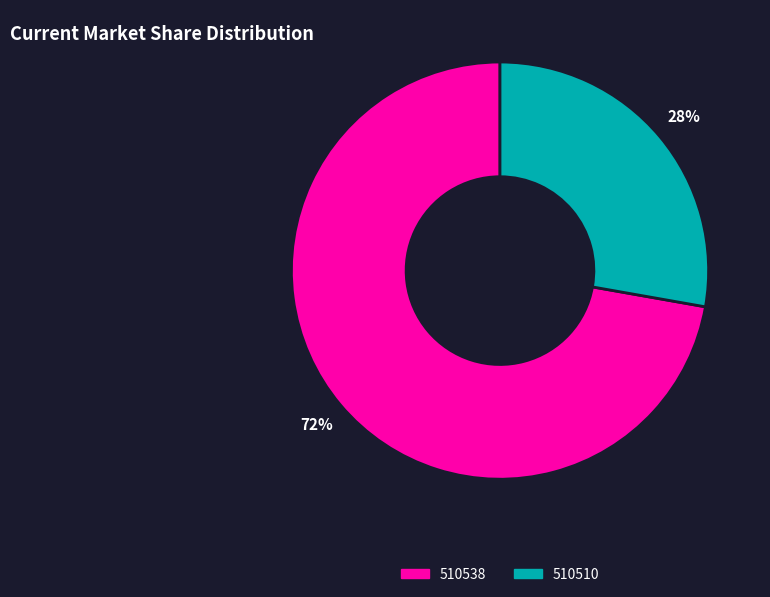

To the nearest percent, what percentage of the pie is 510510?

28%